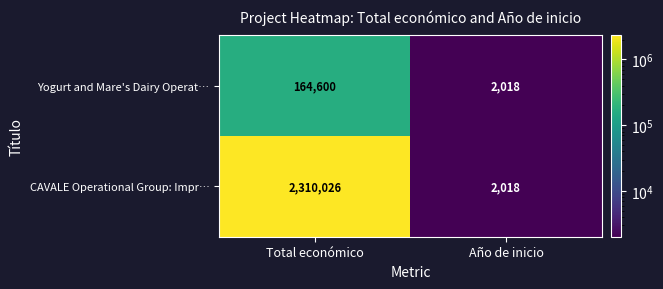

What is the difference between the highest and lowest values at Total económico?

2145426